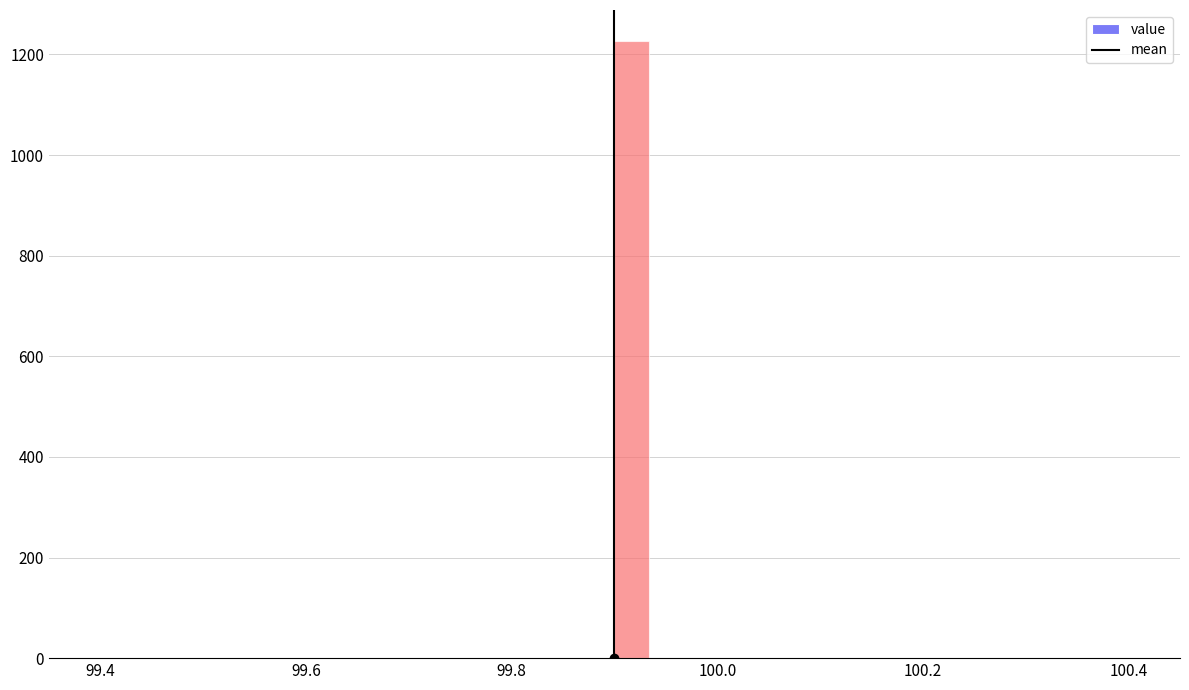

Read against the x-axis, roughly where is the centre of the tallest bar?

99.92